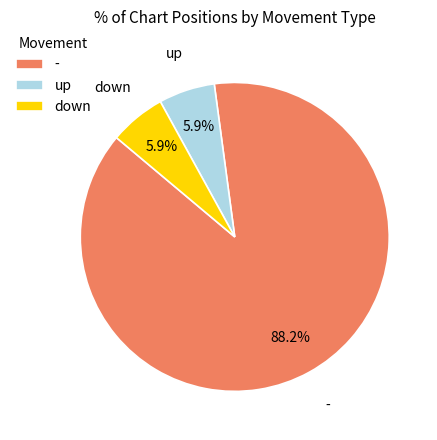

Which has a higher value, down or -?

-